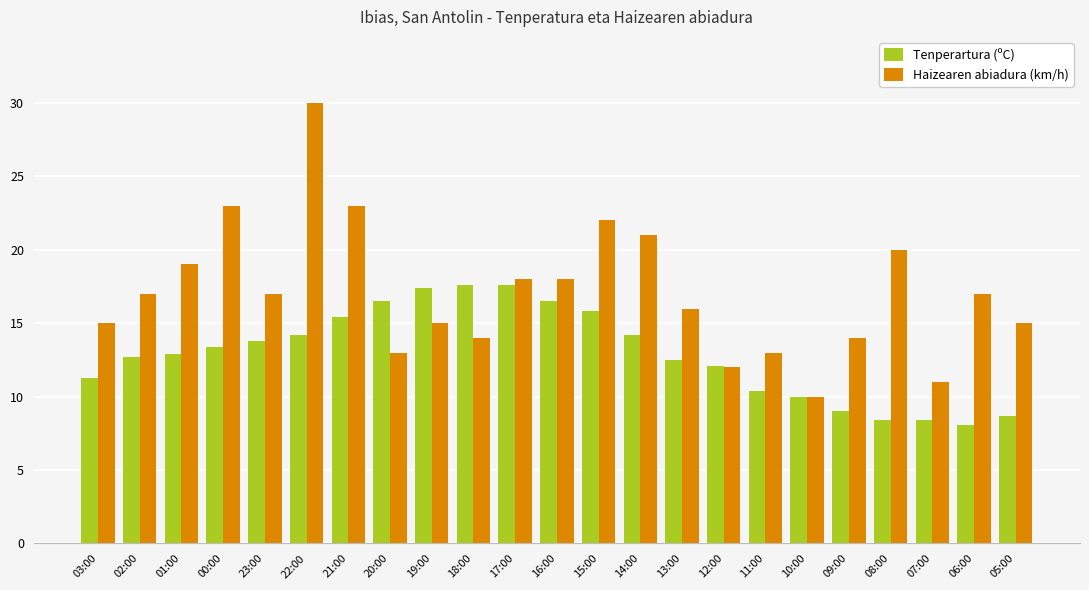

Is the value of Haizearen abiadura (km/h) at 00:00 greater than the value of Tenperartura (ºC) at 18:00?

Yes